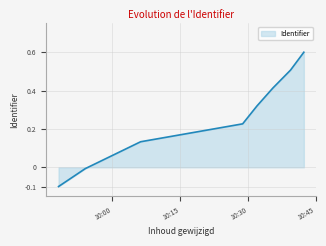

What is the sum of all values?

2.1